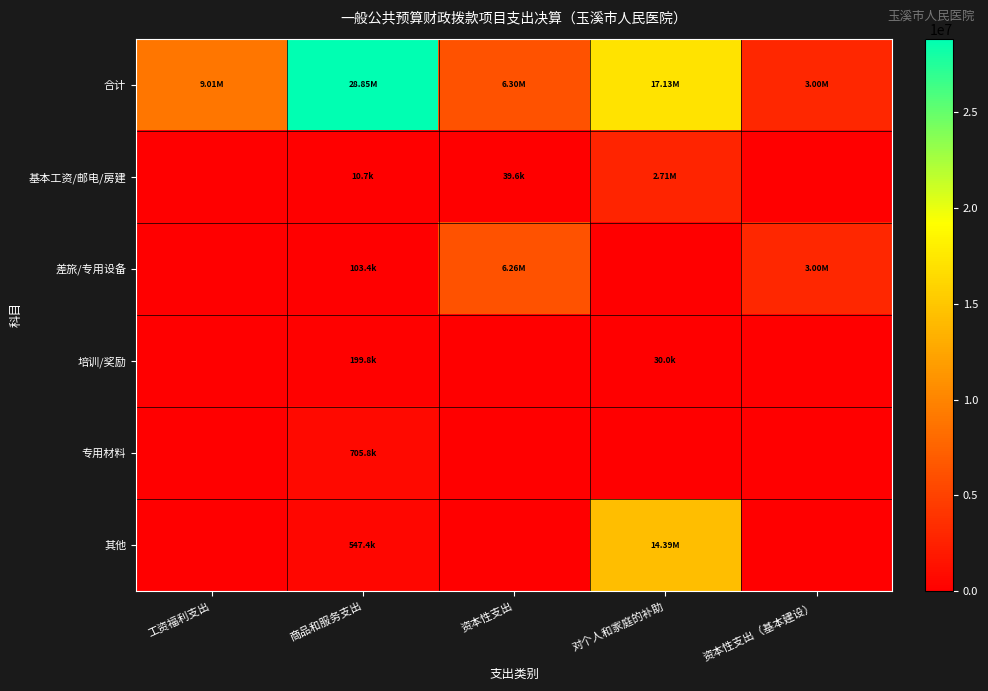

Reading left to right, list all the values displayed in this chart.

合计: 工资福利支出=9013385.0	商品和服务支出=28853735.1	资本性支出=6304367.5	对个人和家庭的补助=17133463.1	资本性支出（基本建设）=3000000.0
基本工资/邮电/房建: 工资福利支出=0.0	商品和服务支出=10716.7	资本性支出=39610.0	对个人和家庭的补助=2709896.1	资本性支出（基本建设）=0.0
差旅/专用设备: 工资福利支出=0.0	商品和服务支出=103373.3	资本性支出=6264757.5	对个人和家庭的补助=0.0	资本性支出（基本建设）=3000000.0
培训/奖励: 工资福利支出=0.0	商品和服务支出=199849.5	资本性支出=0.0	对个人和家庭的补助=30000.0	资本性支出（基本建设）=0.0
专用材料: 工资福利支出=0.0	商品和服务支出=705824.6	资本性支出=0.0	对个人和家庭的补助=0.0	资本性支出（基本建设）=0.0
其他: 工资福利支出=0.0	商品和服务支出=547361.4	资本性支出=0.0	对个人和家庭的补助=14393567.0	资本性支出（基本建设）=0.0